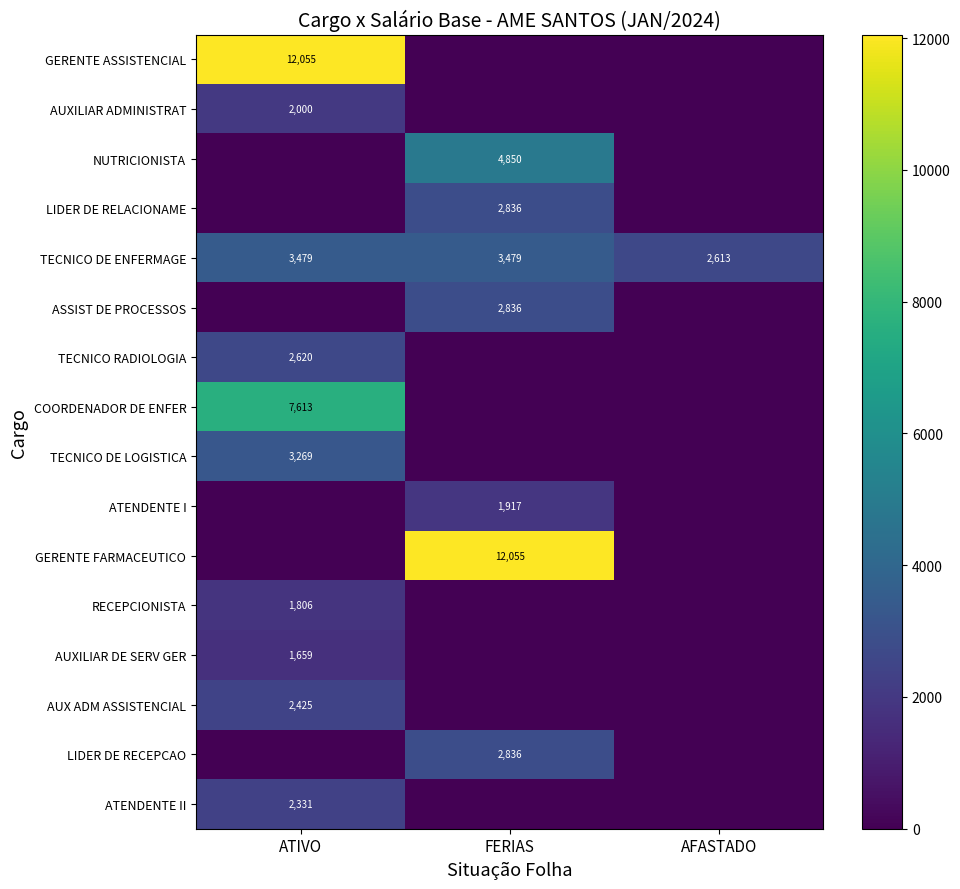

The value of NUTRICIONISTA at FERIAS is 6749. True or false?

False